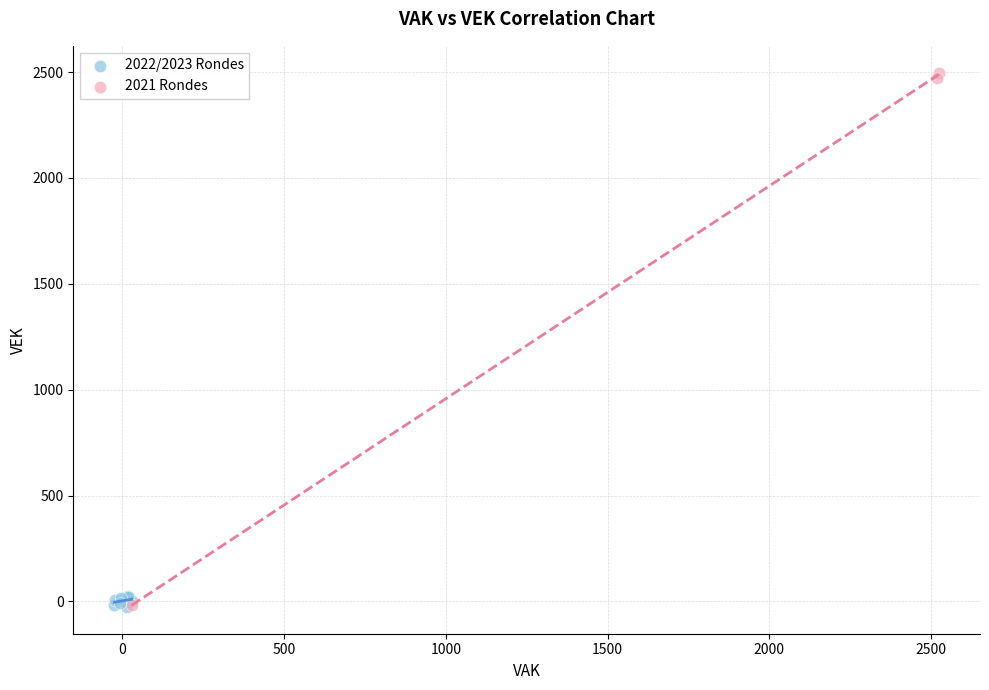

Which series has the largest Y range (max minus min)?

2021 Rondes